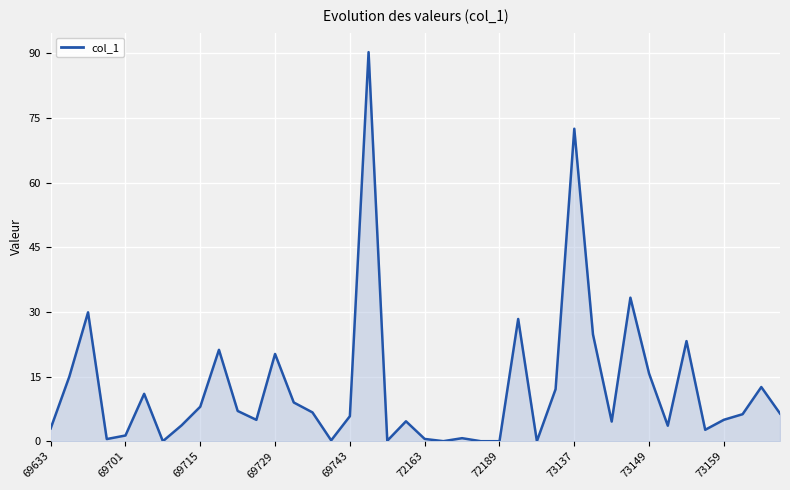

What is the difference between the maximum and minimum values?

90.3